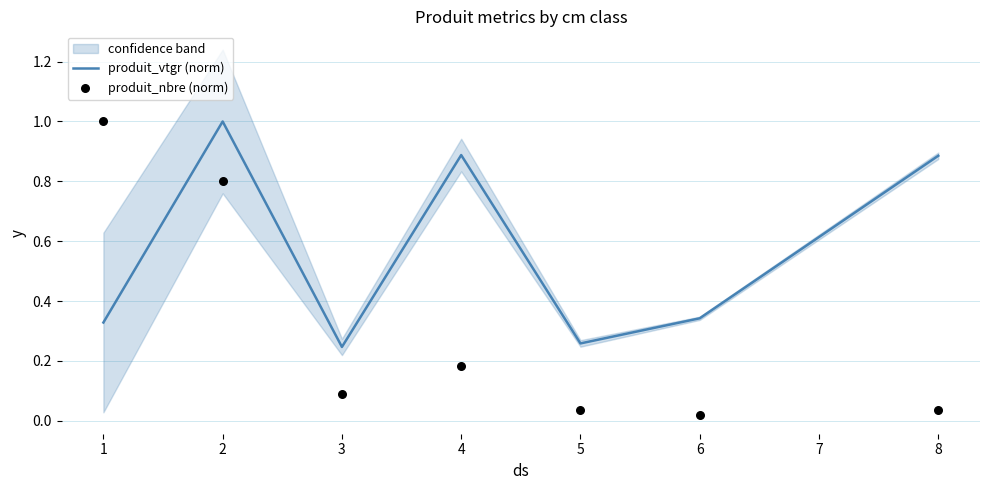

Which series reaches the maximum Y coordinate?

produit_vtgr (norm)